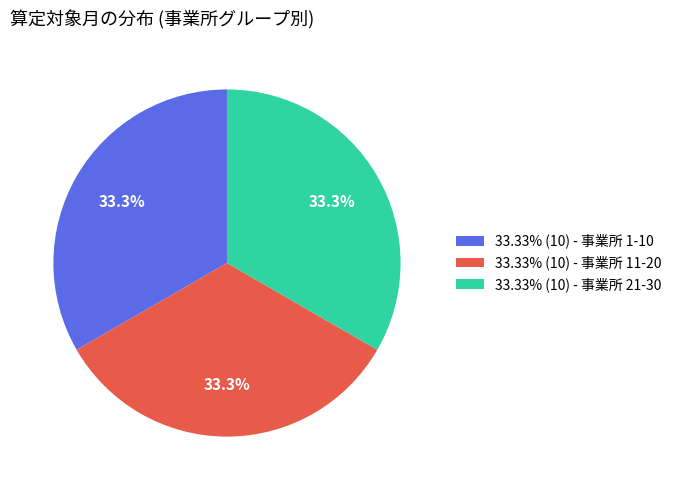

How many segments does this pie chart have?

3